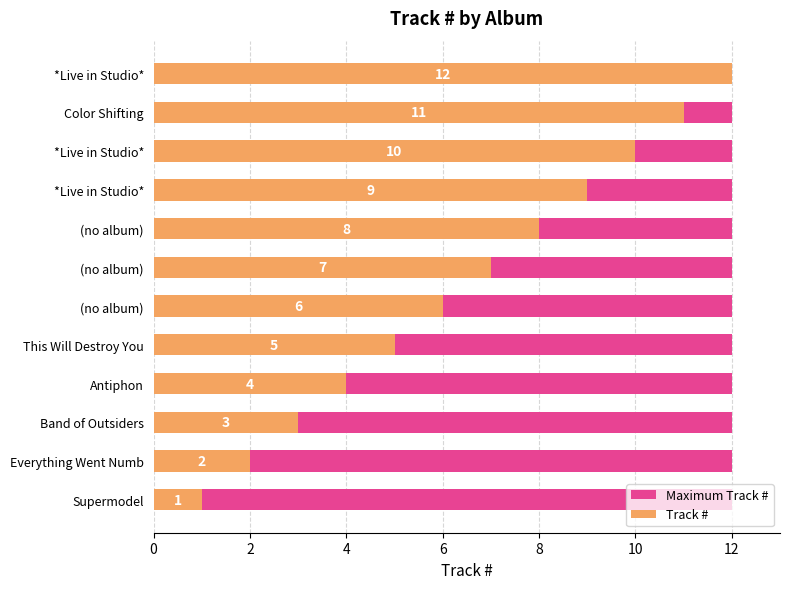

What are all the series names shown in the legend?

Maximum Track #, Track #